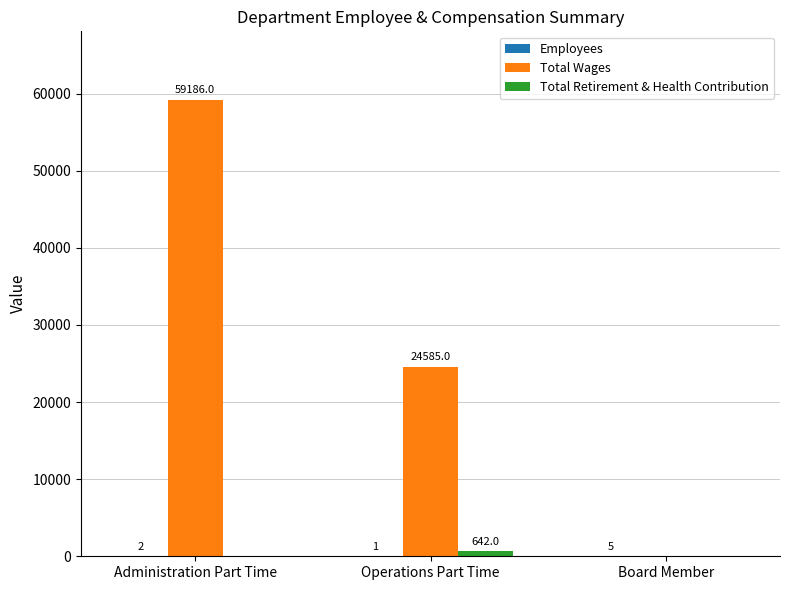

At which category is the sum across all series the highest?

Administration Part Time